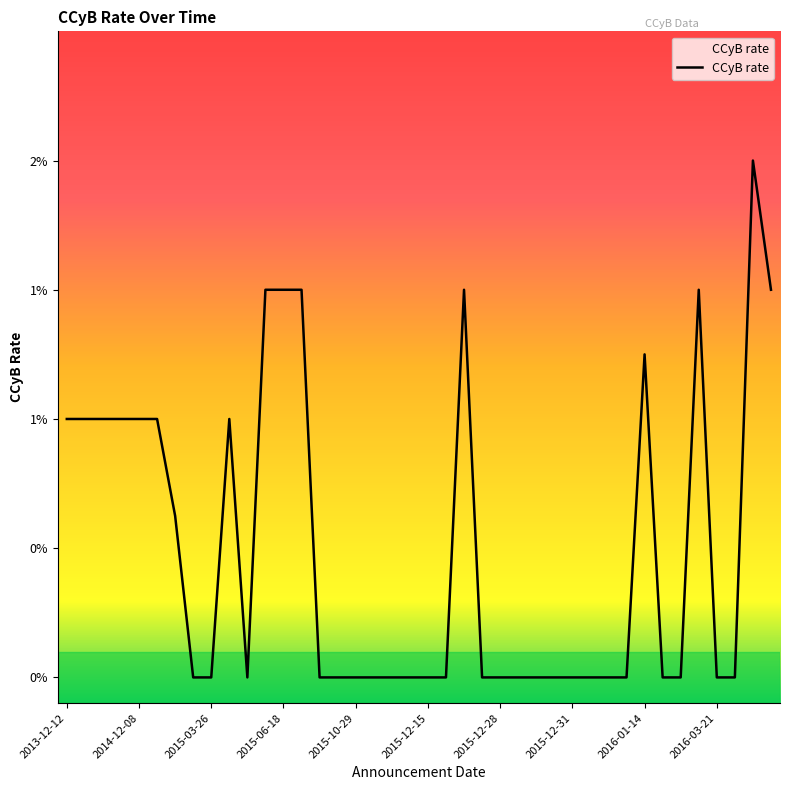

What is the sum of all values?

0.2